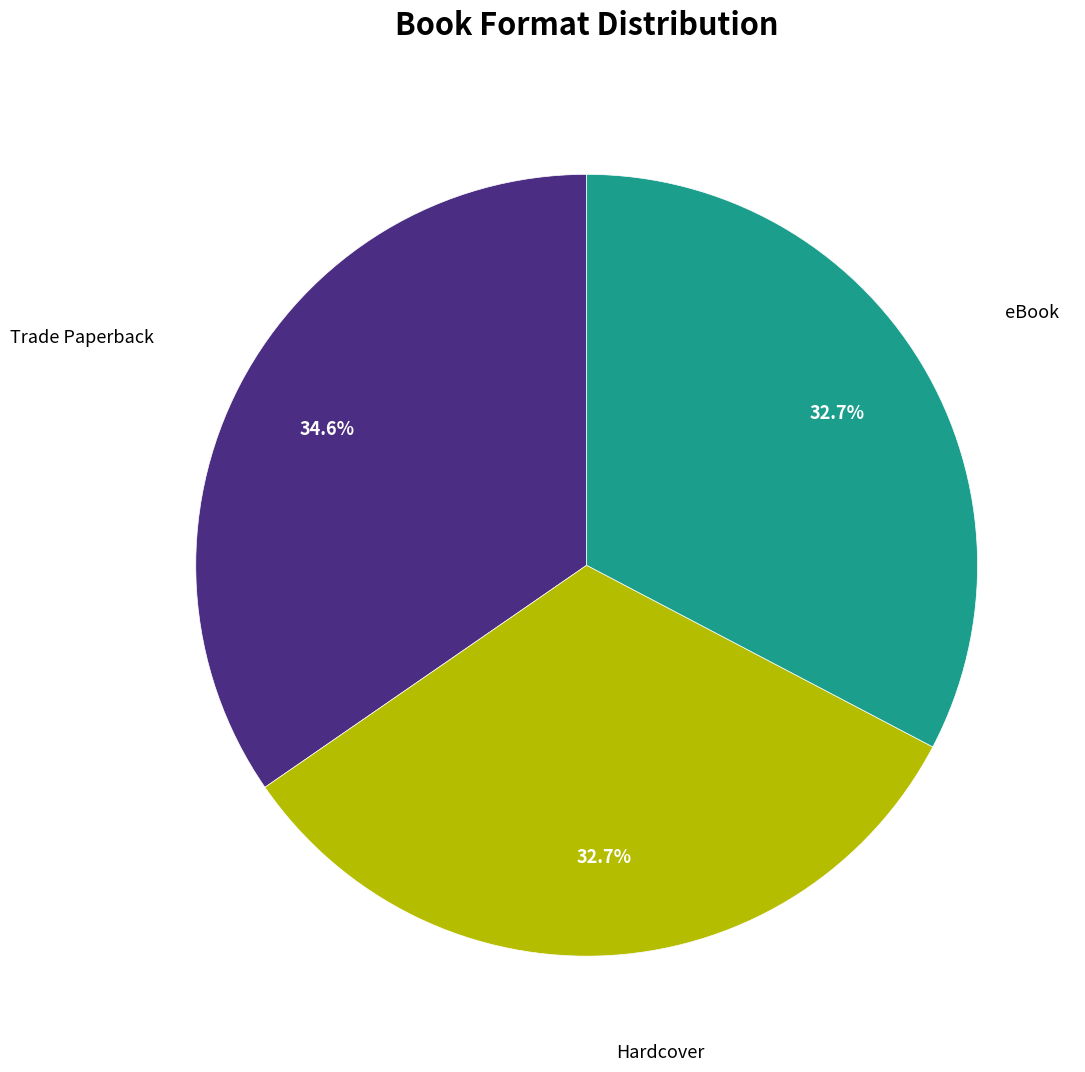

Does any single category account for the majority?

No